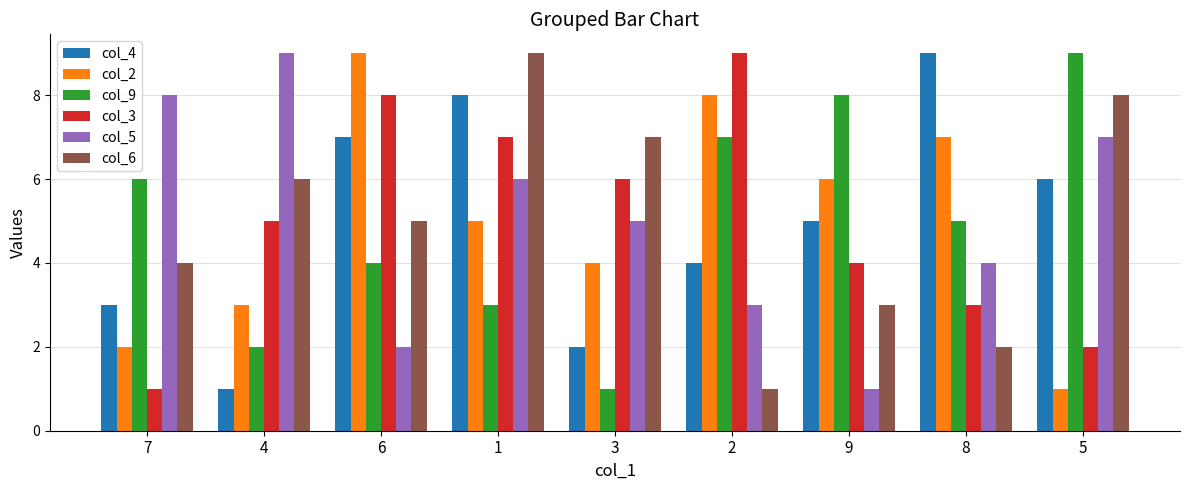

What is the sum of all col_3 values?

45